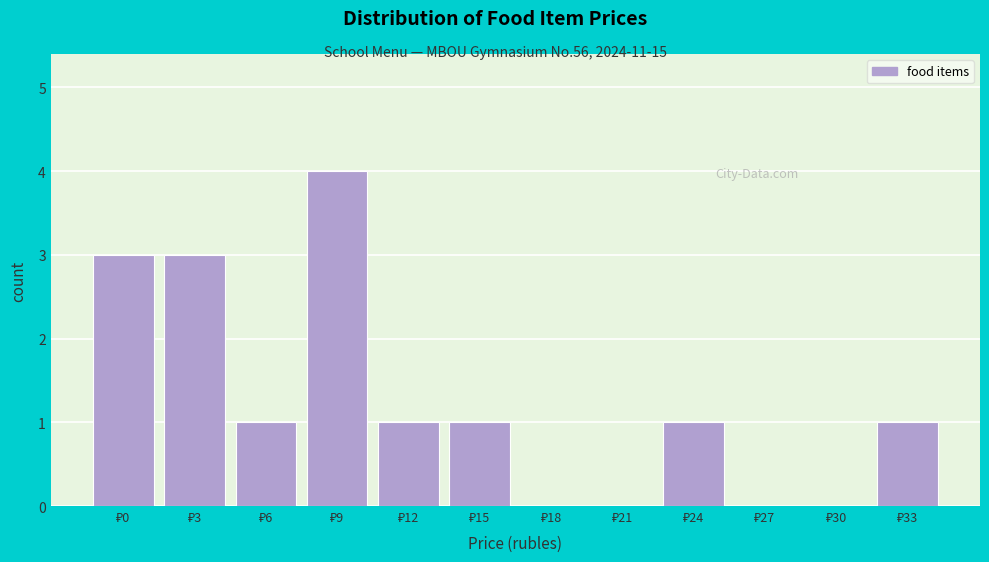

How many categories are shown in the chart?

12